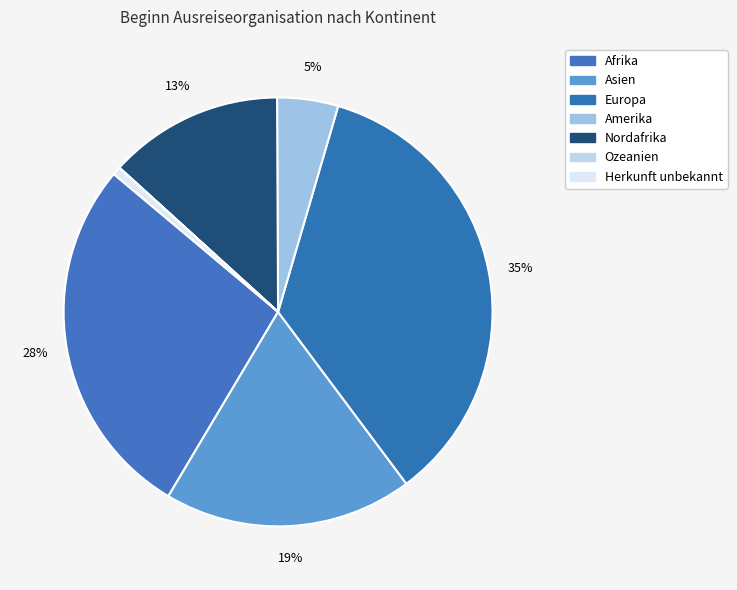

To the nearest percent, what is the difference between the Afrika and Nordafrika slice percentages?

14%